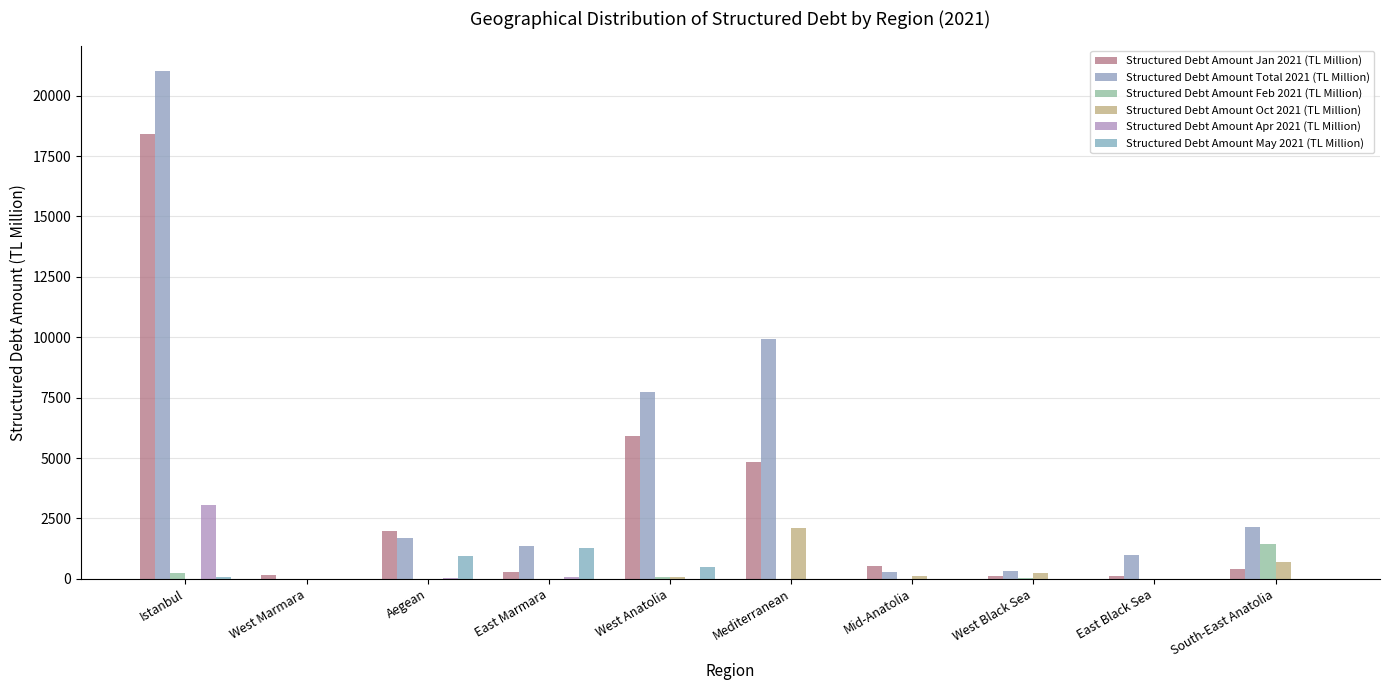

True or false: Structured Debt Amount Apr 2021 (TL Million) has a value of 1817.6 at Istanbul.

False